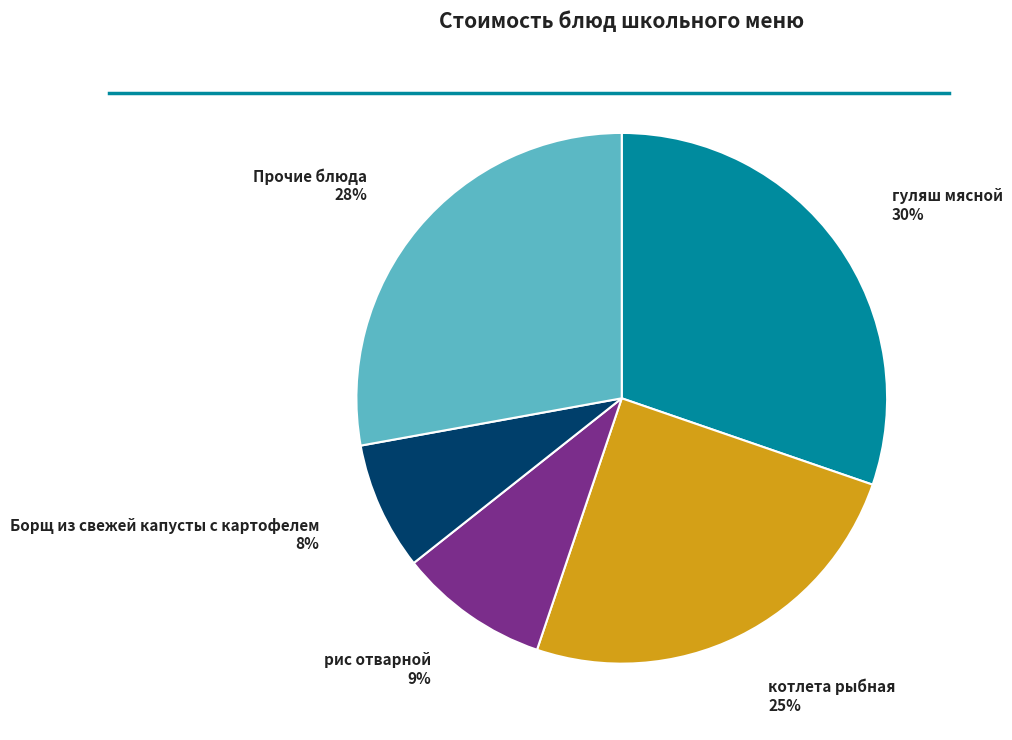

Is there a majority slice in this chart?

No